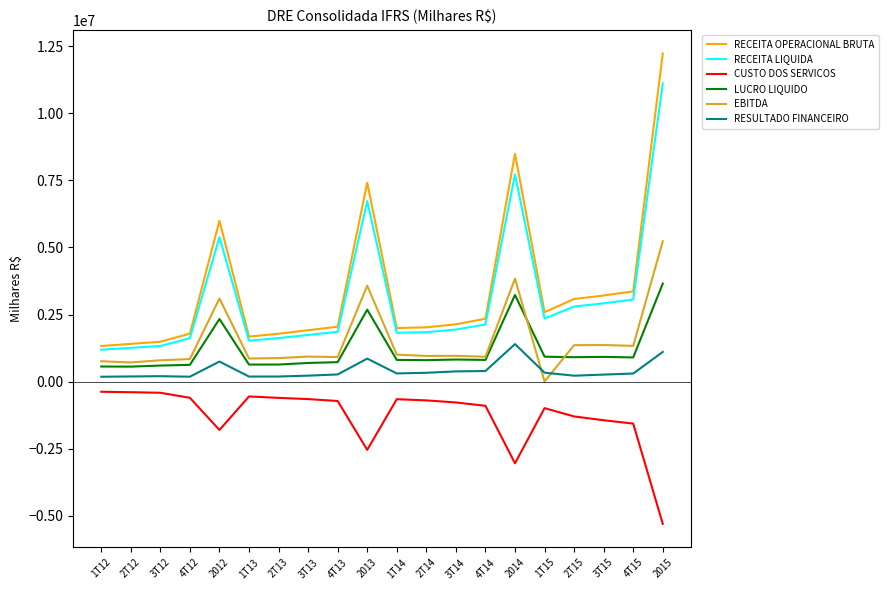

True or false: CUSTO DOS SERVICOS has more than 1 interior local peaks.

True